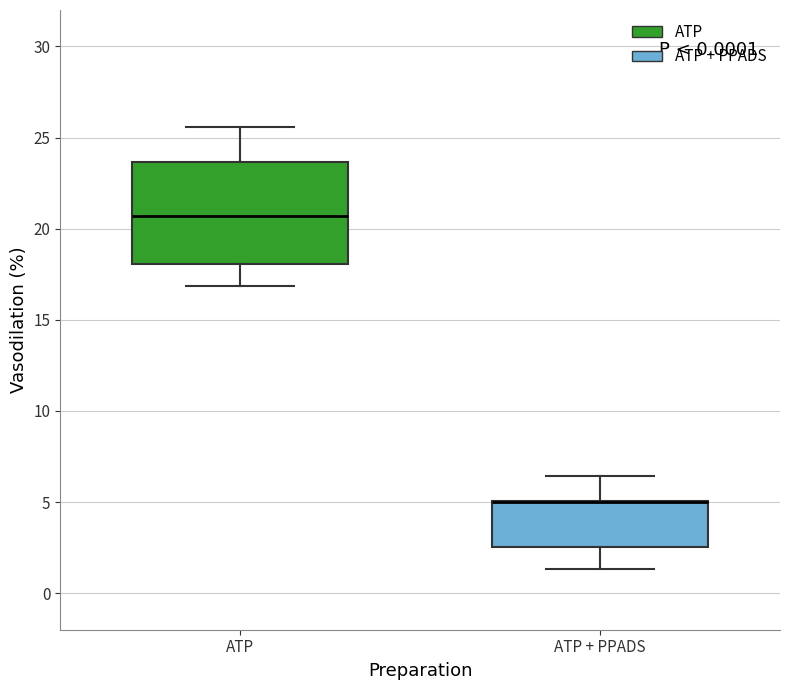

Comparing the boxes themselves (not the whiskers), which one is the tallest?

ATP